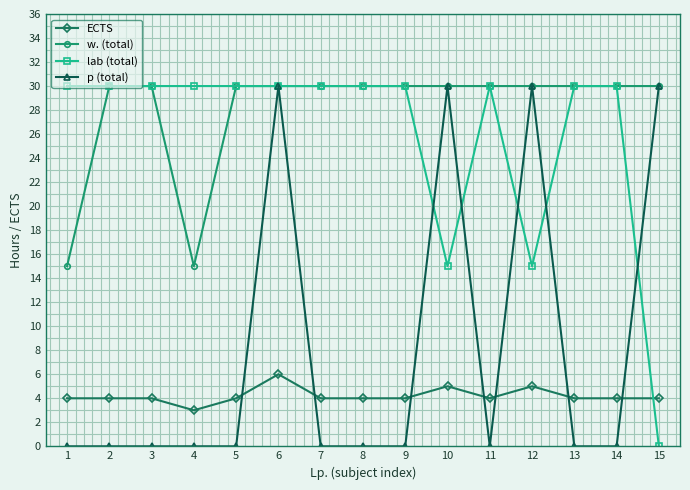

What is the total value across all series at 1?

49